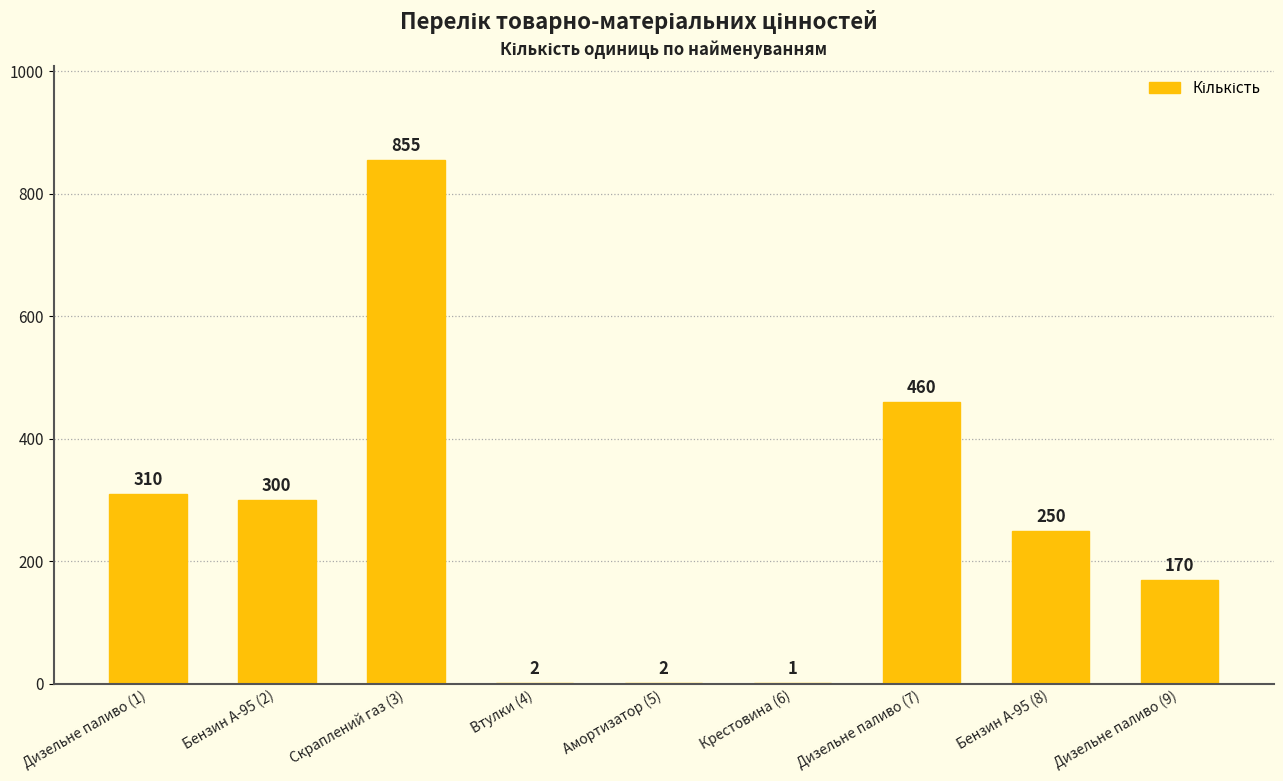

Where is the data nearest to the value 428?

Дизельне паливо (7)